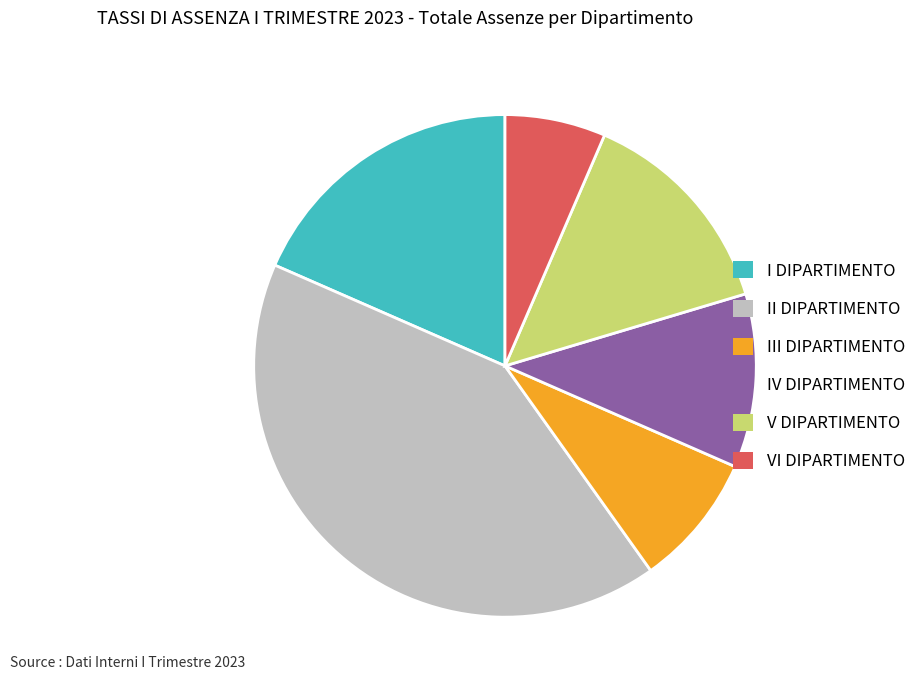

Is the sum of VI DIPARTIMENTO and IV DIPARTIMENTO greater than half?

No